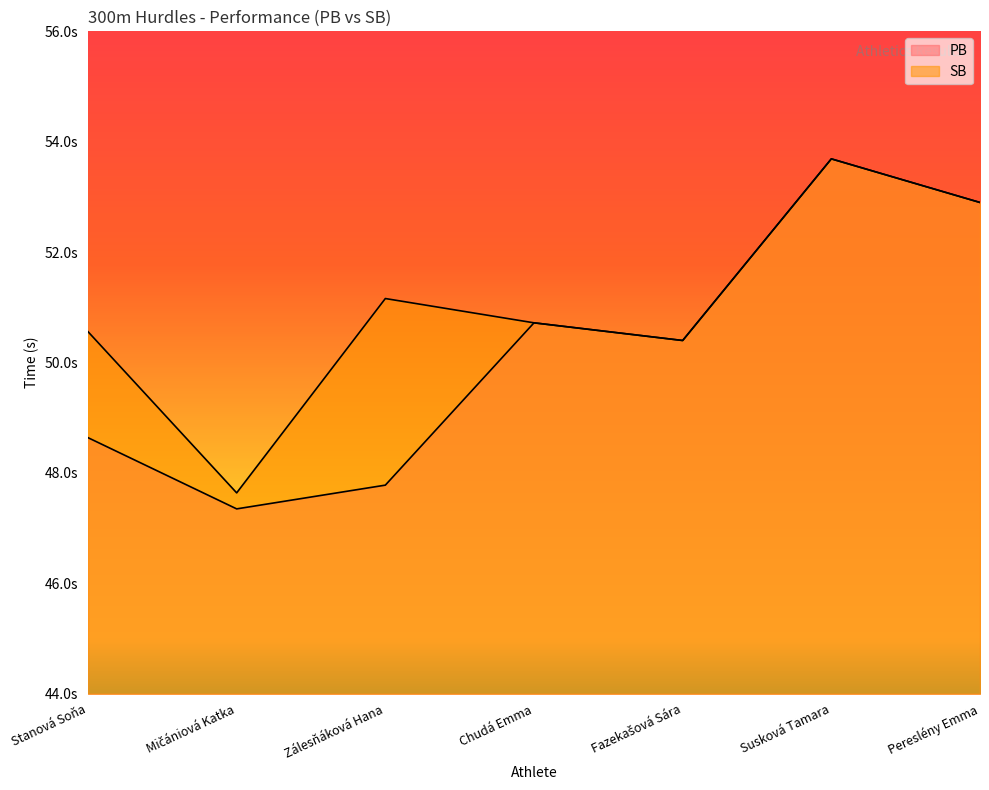

The PB series shows 52.9 at Pereslény Emma. True or false?

True